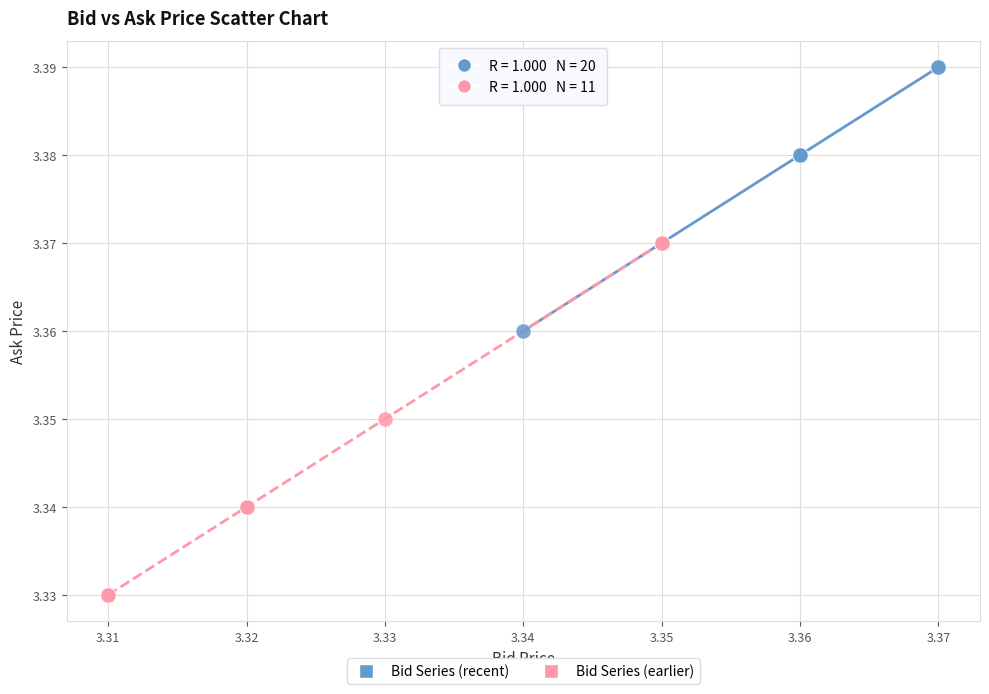

Which series contains the lowest Y value?

Bid Series (earlier)